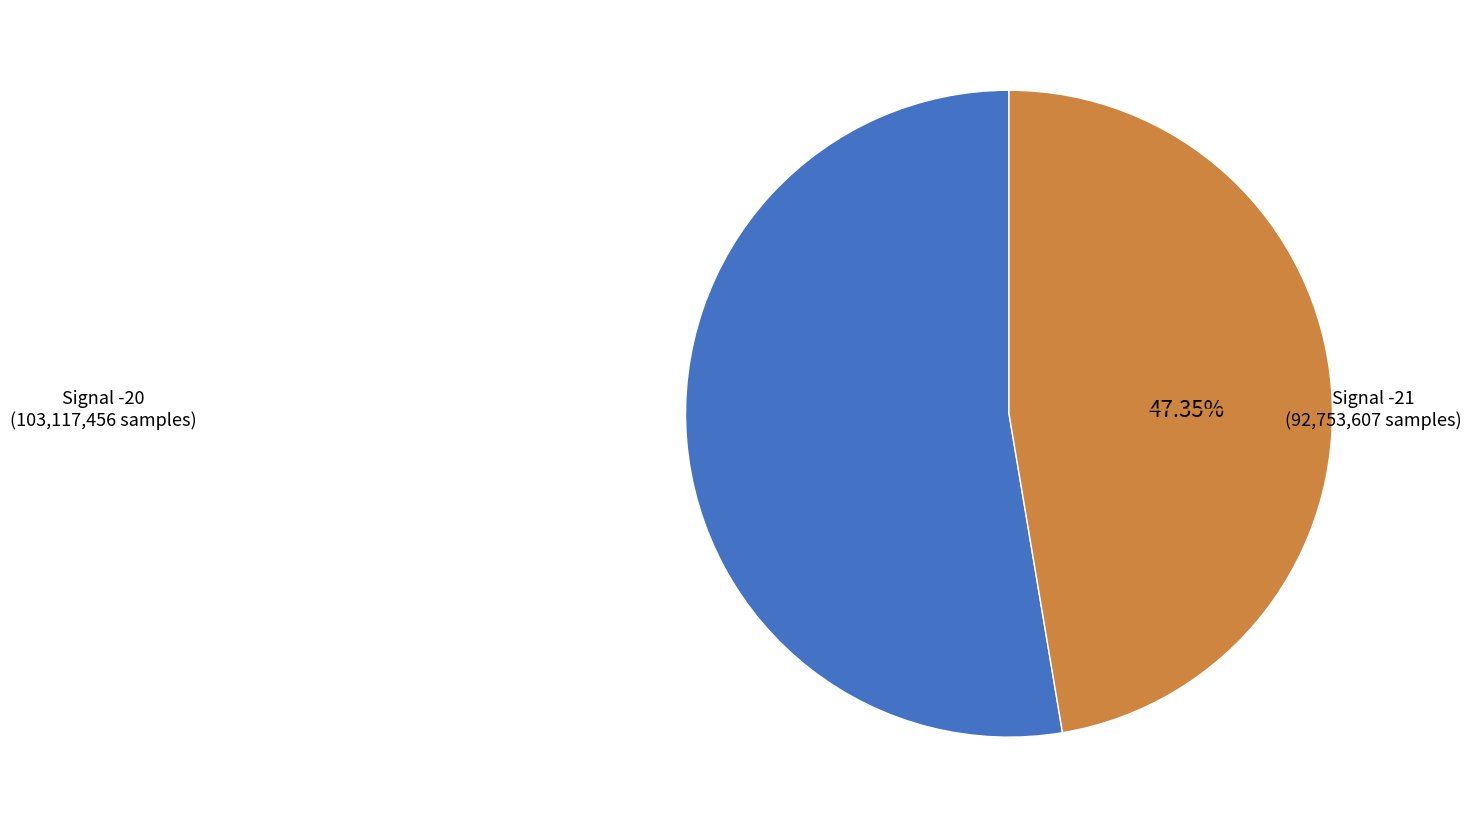

Does any single category account for the majority?

Yes